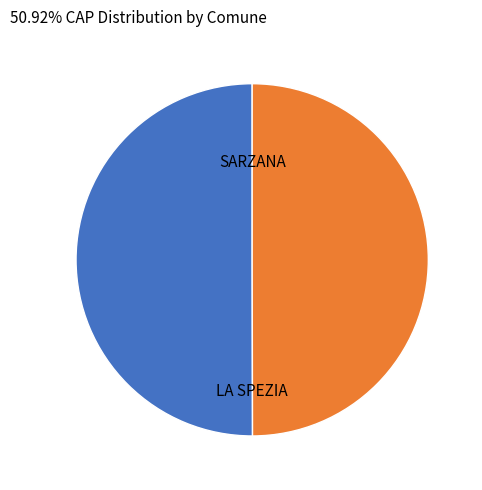

Combined, do SARZANA and LA SPEZIA account for over 50%?

Yes